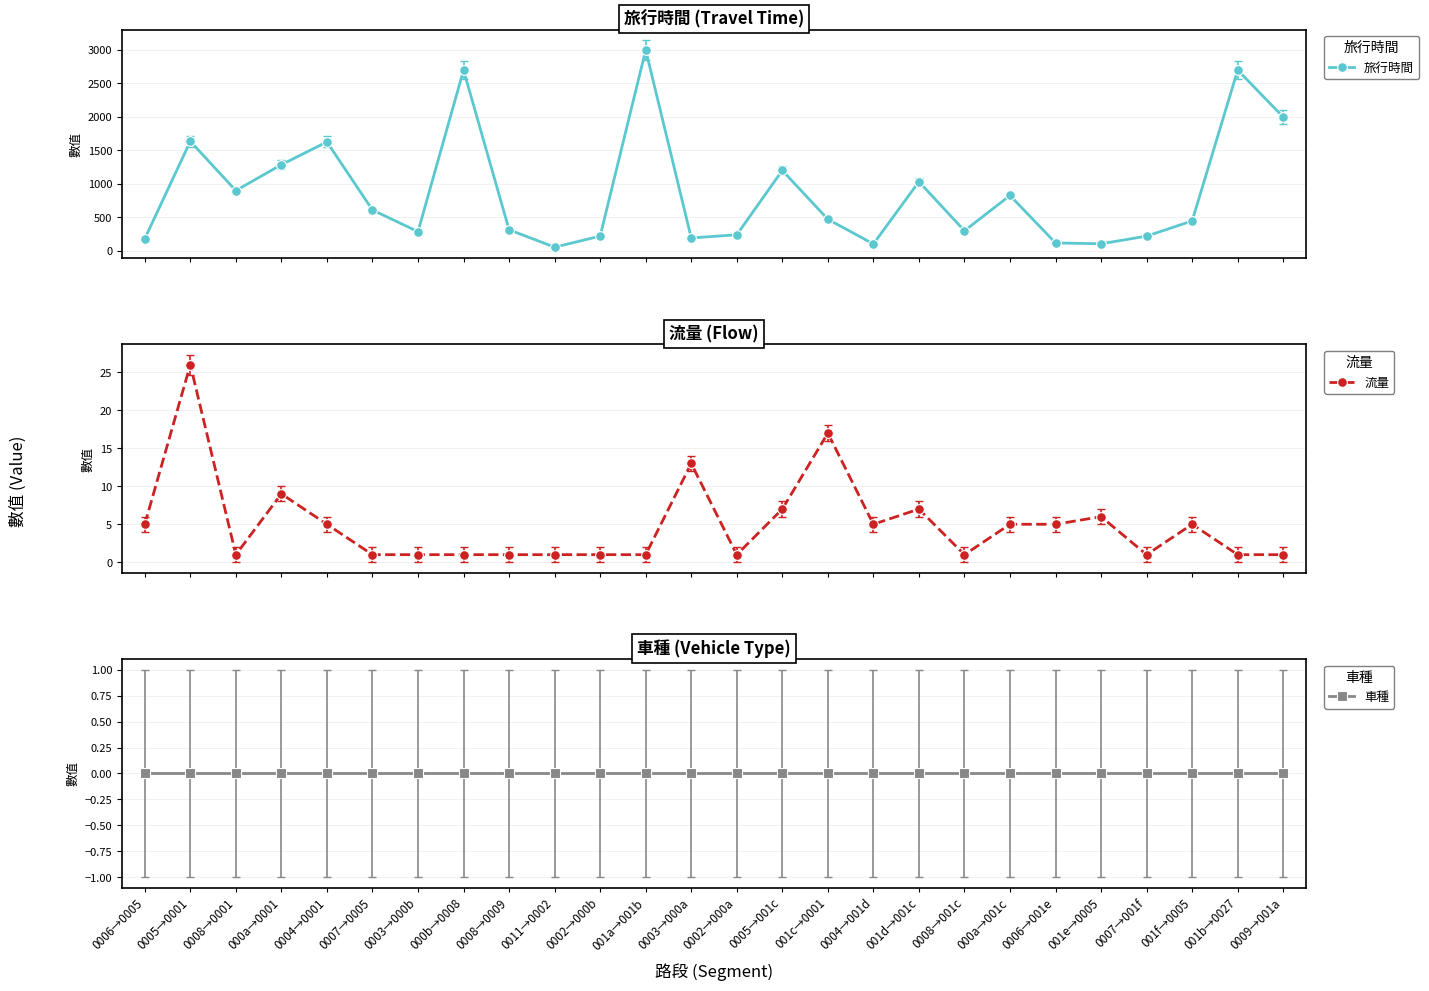

What position from the left is 0002→000b?

11